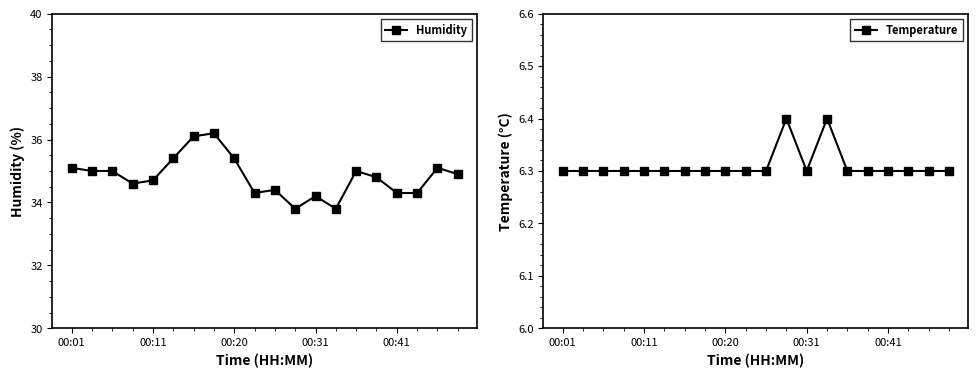

What is the maximum value for Humidity?

36.2